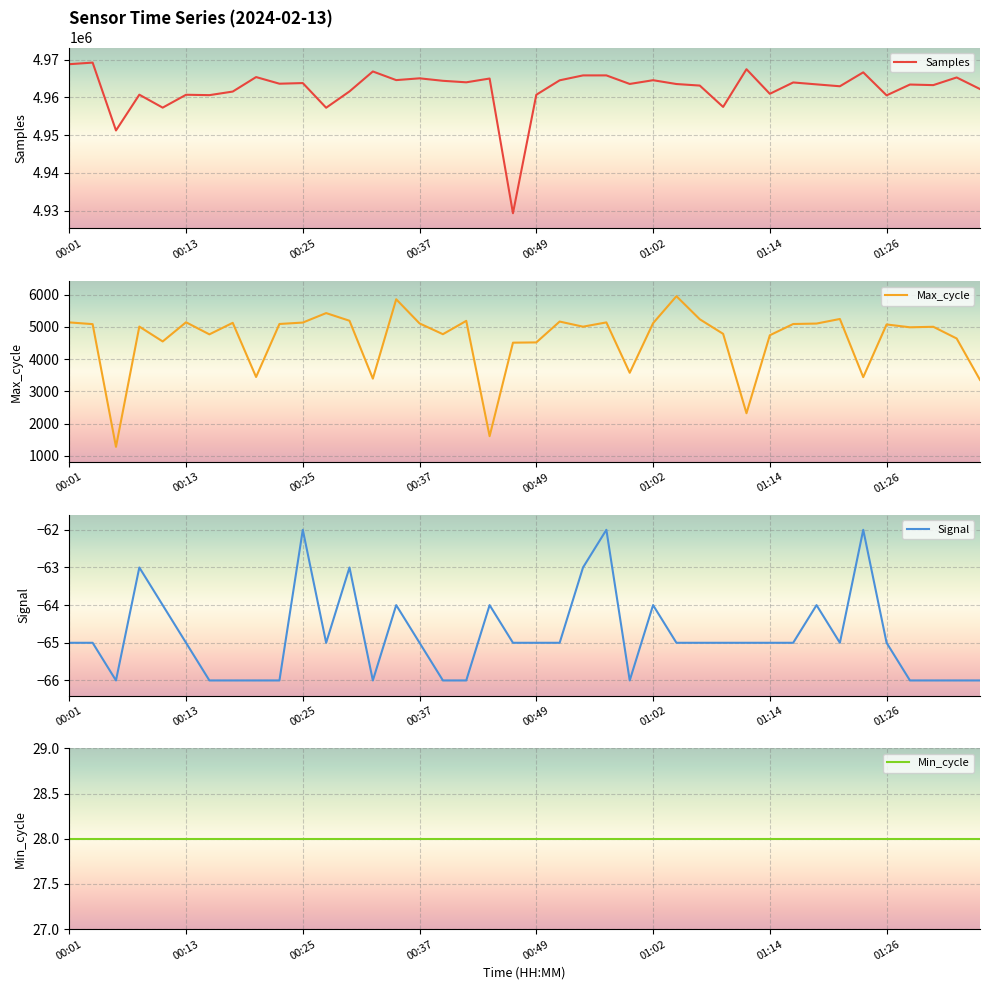

True or false: Max_cycle and Min_cycle intersect in this chart.

False